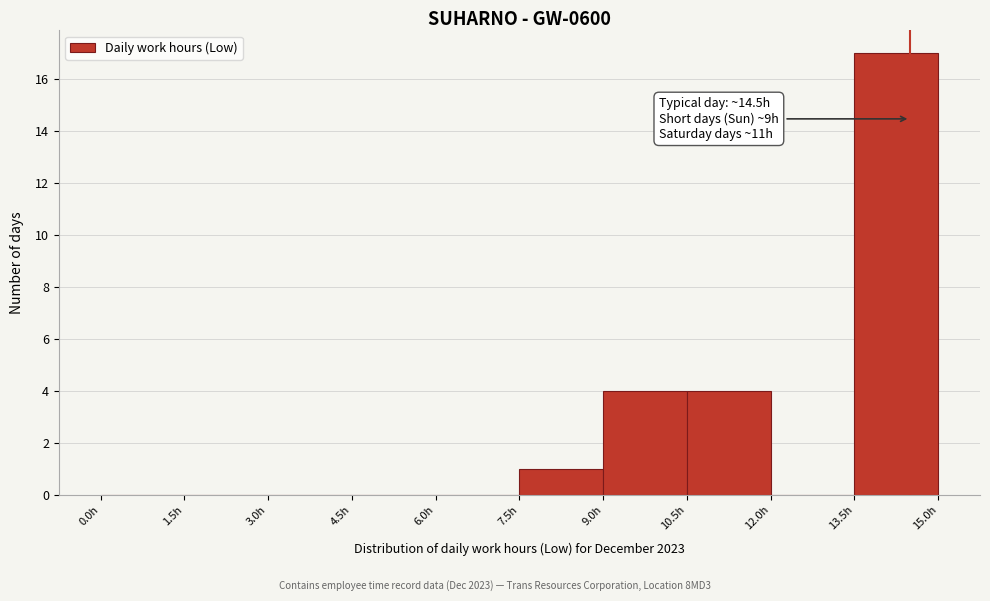

Which range on the x-axis has the tallest bar?

13.5 to 15.0